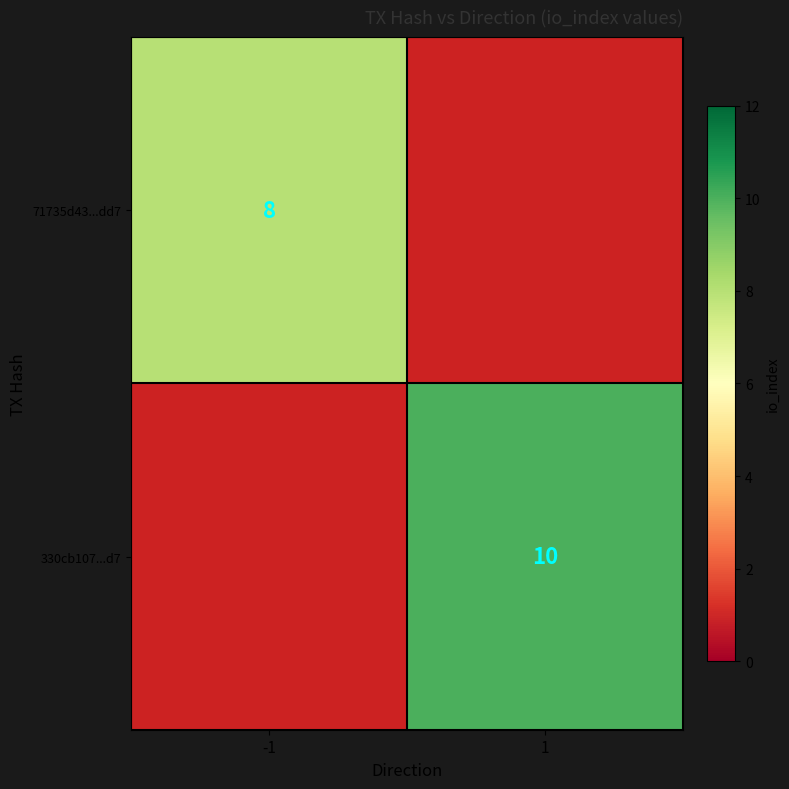

The 330cb107...d7 series shows 16 at 1. True or false?

False